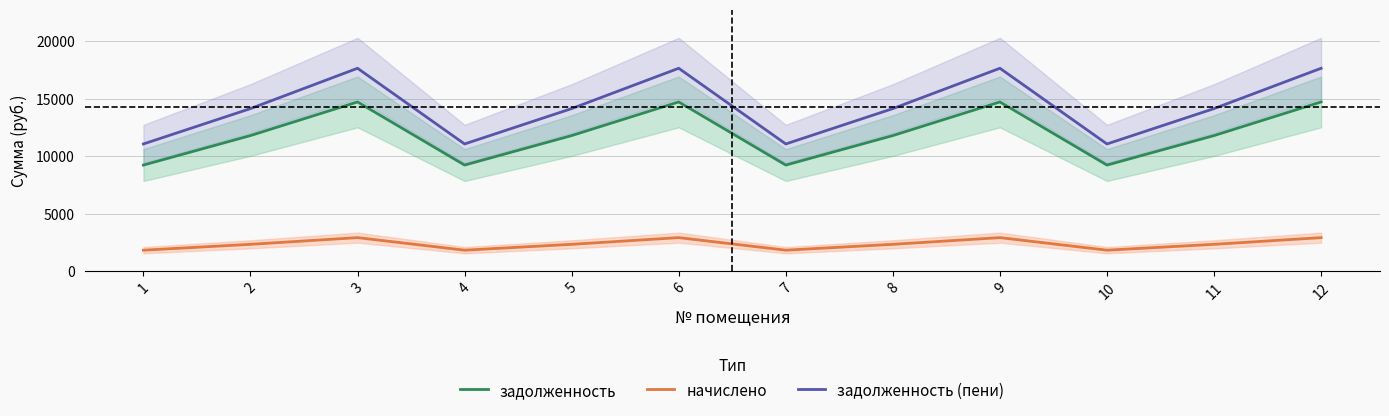

At which label does задолженность reach its peak?

3